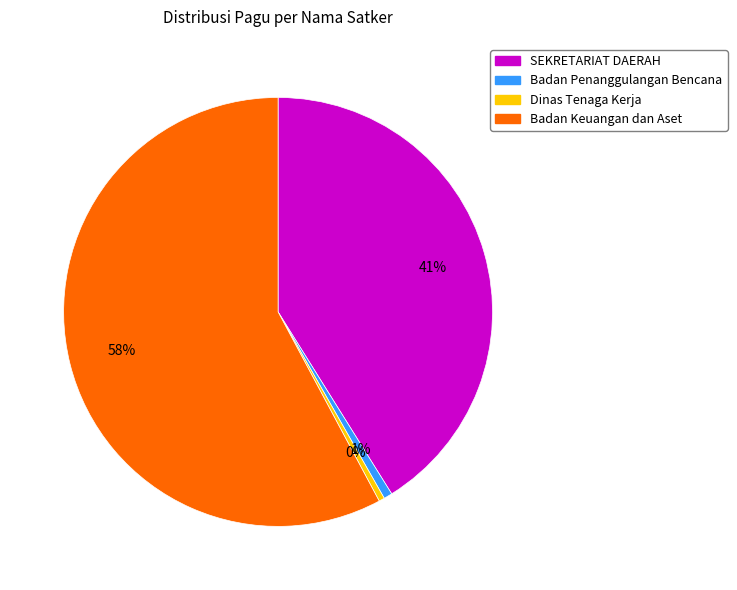

To the nearest percent, what is the average slice percentage?

25%